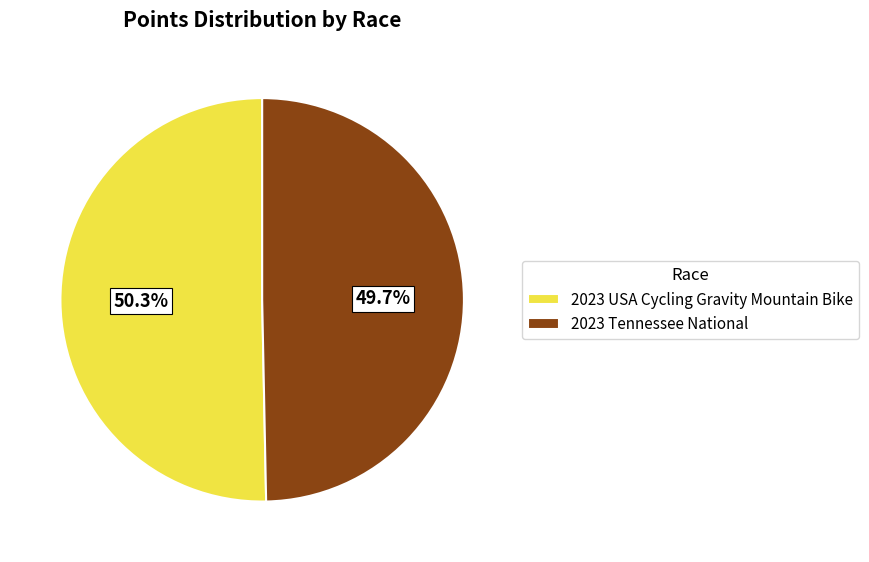

Is the sum of 2023 Tennessee National and 2023 USA Cycling Gravity Mountain Bike greater than half?

Yes